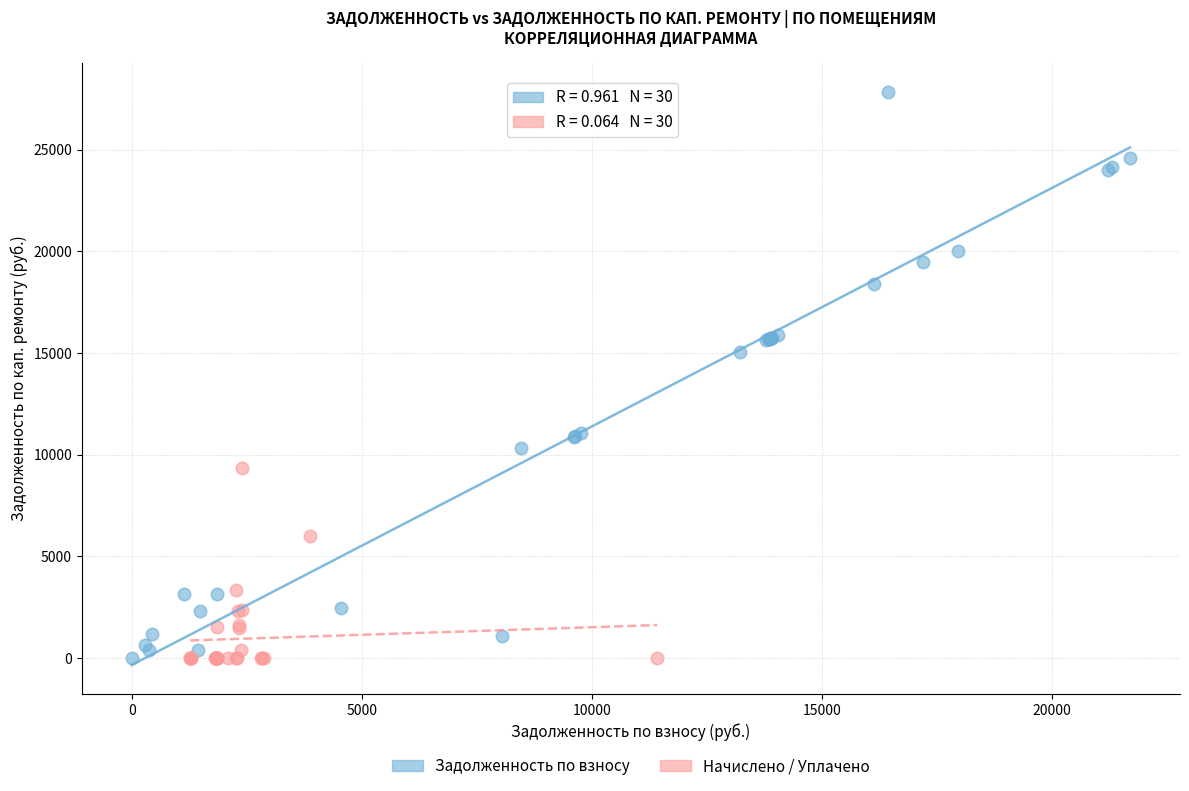

Which series contains the highest Y value?

Задолженность по взносу